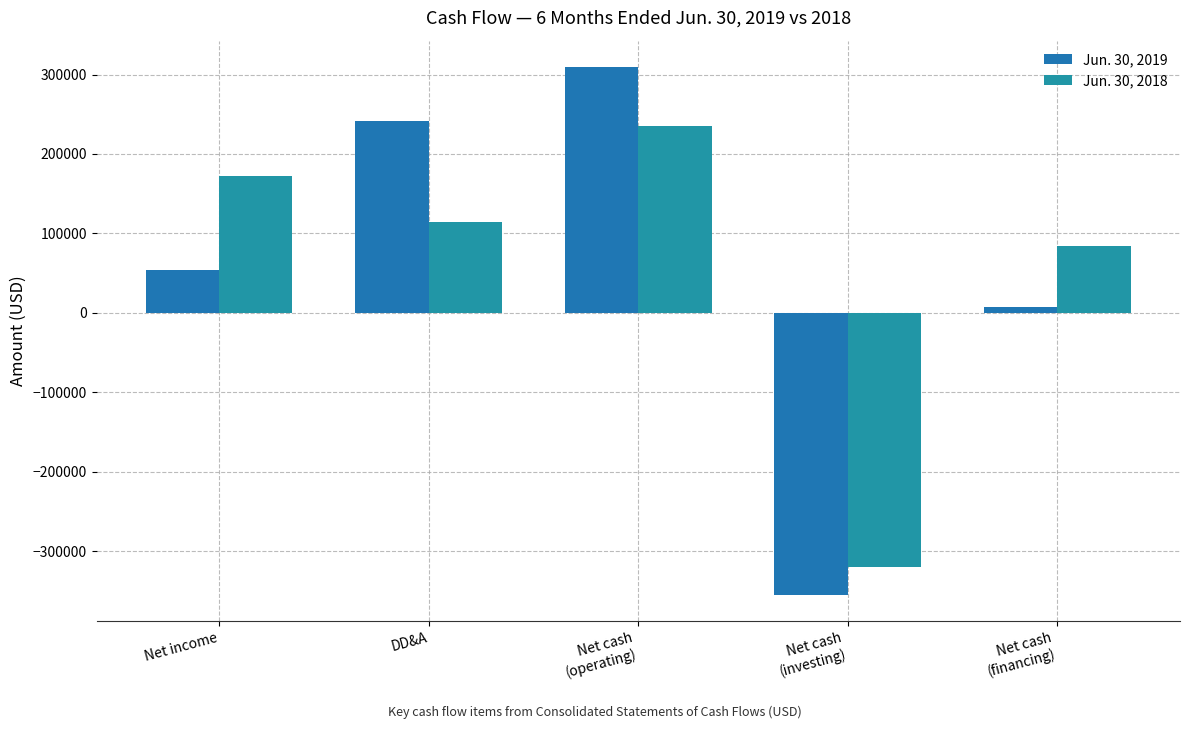

What is the difference between the maximum and second lowest values in the Jun. 30, 2018 series?

151484